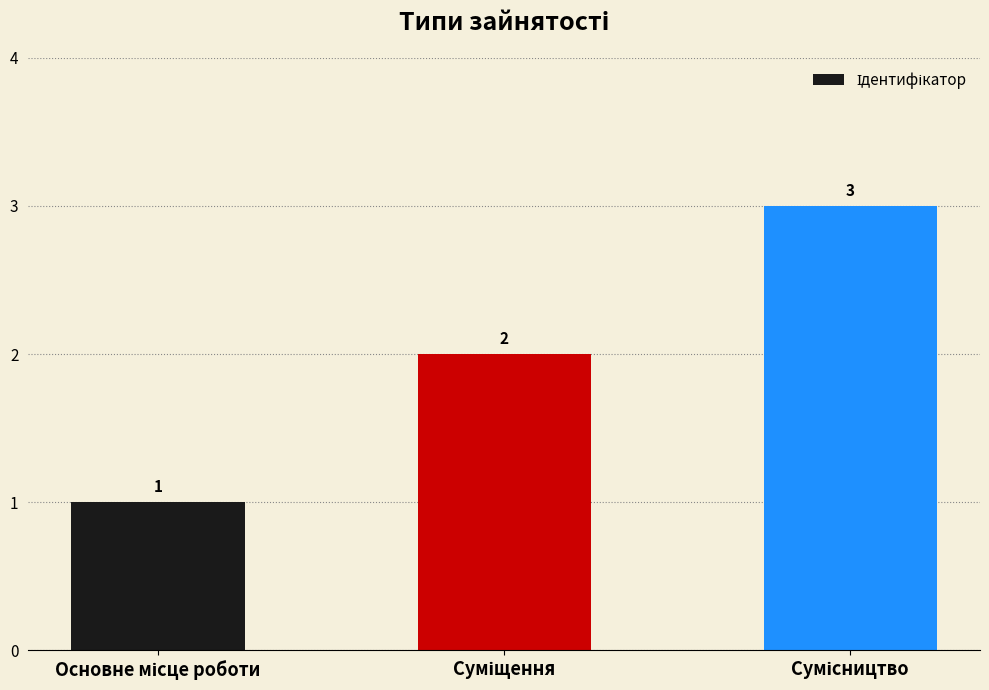

Count the values in the range 1 to 3.

3